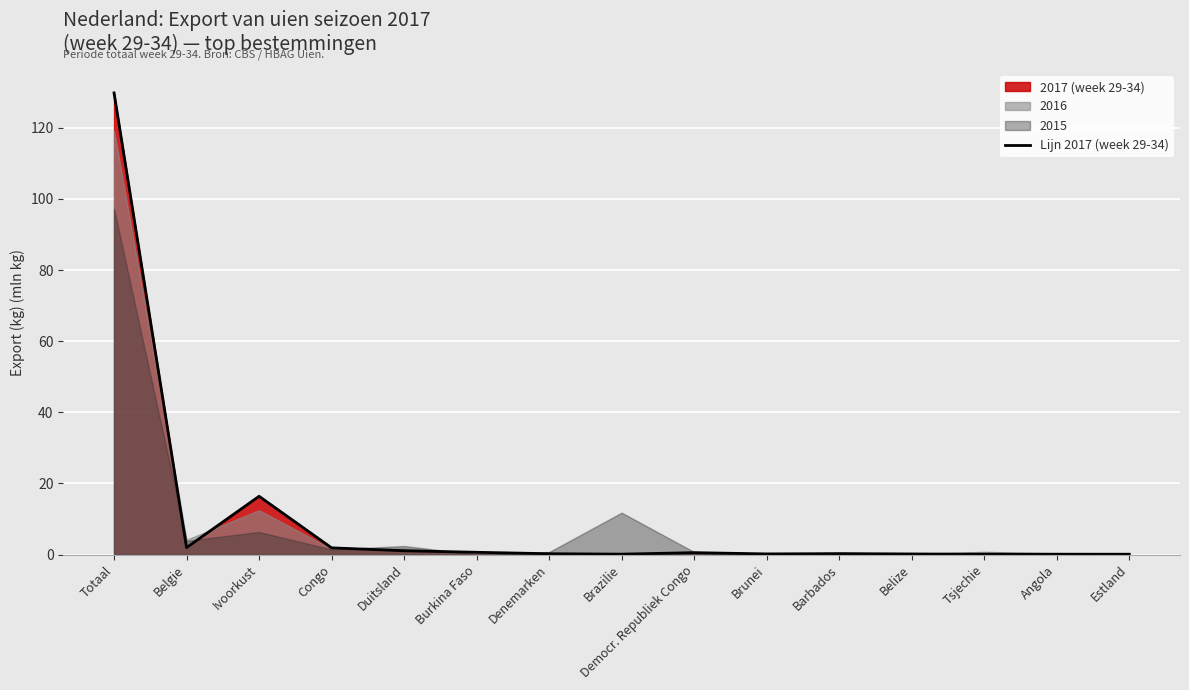

How many points are lower than both their immediate neighbors (excluding endpoints)?

4